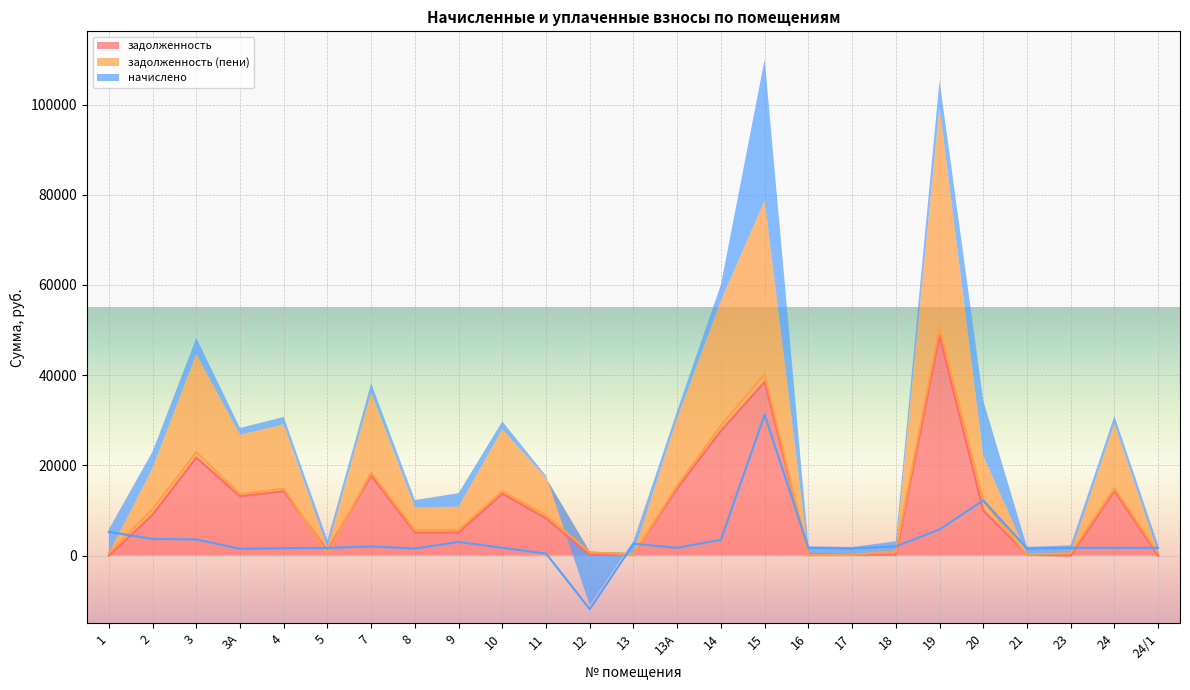

How many lines are shown in the chart?

3